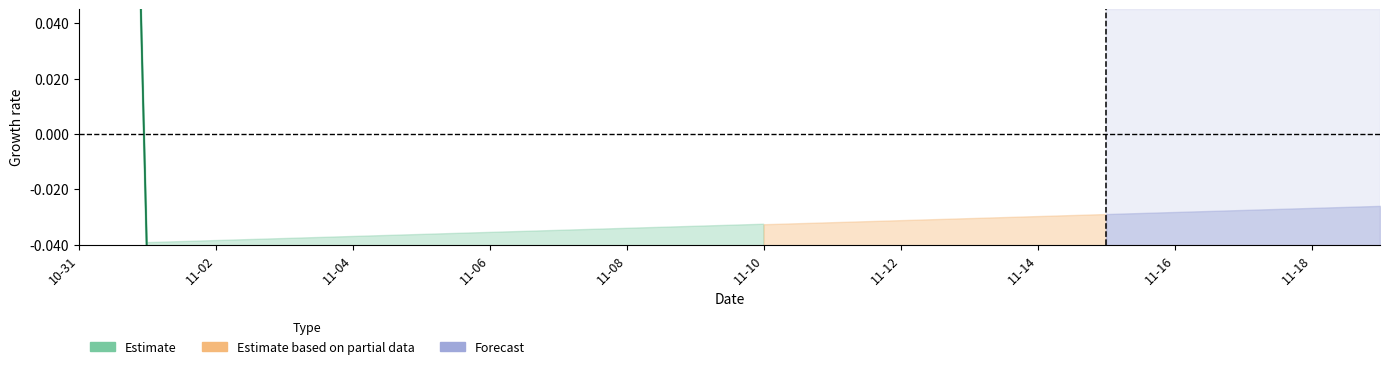

At which category does the chart reach its minimum across all series?

2022-11-01